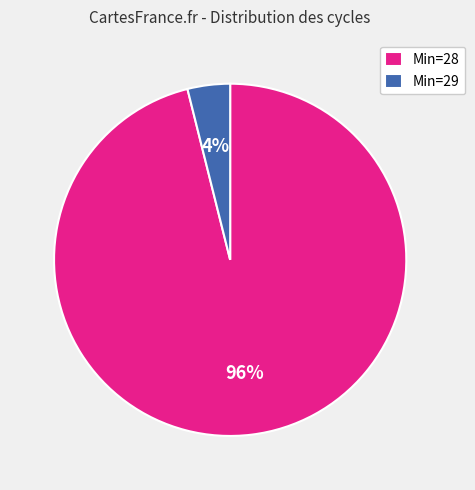

How many slices are in this pie chart?

2